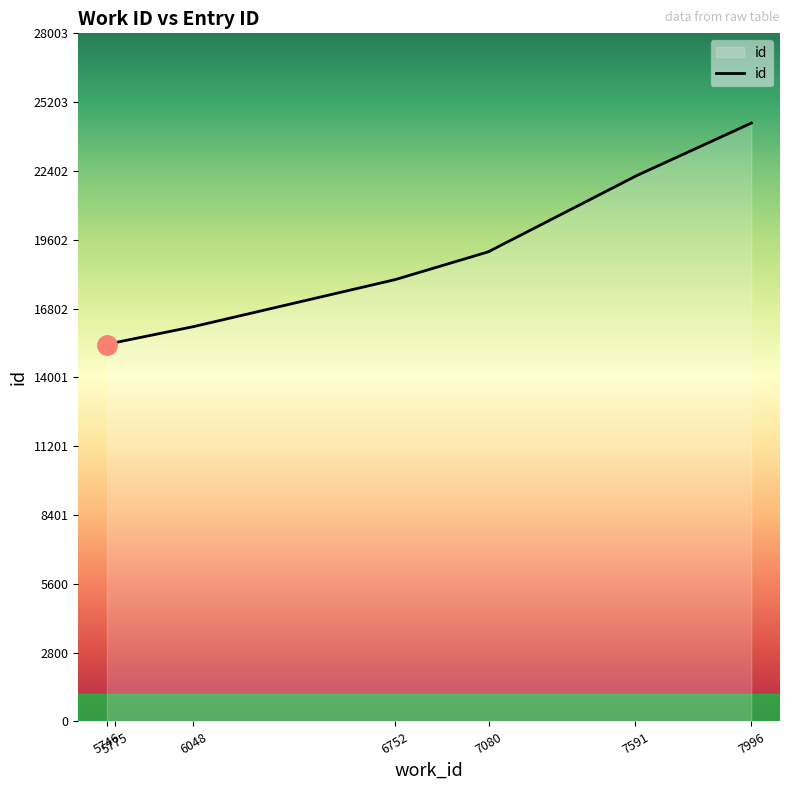

How many lines are shown in the chart?

1